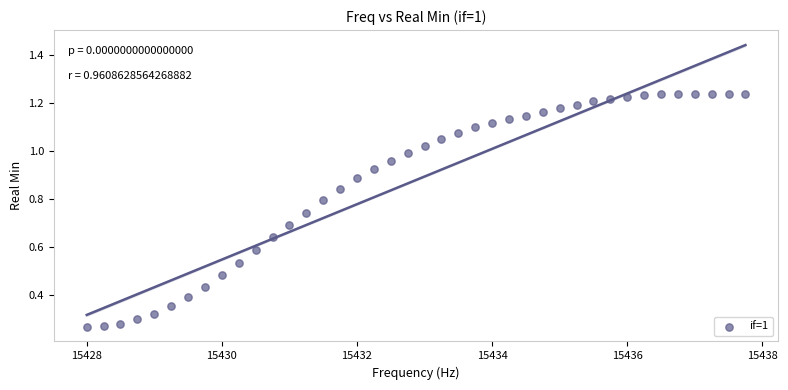

What is the range of X values (max minus min)?

9.8